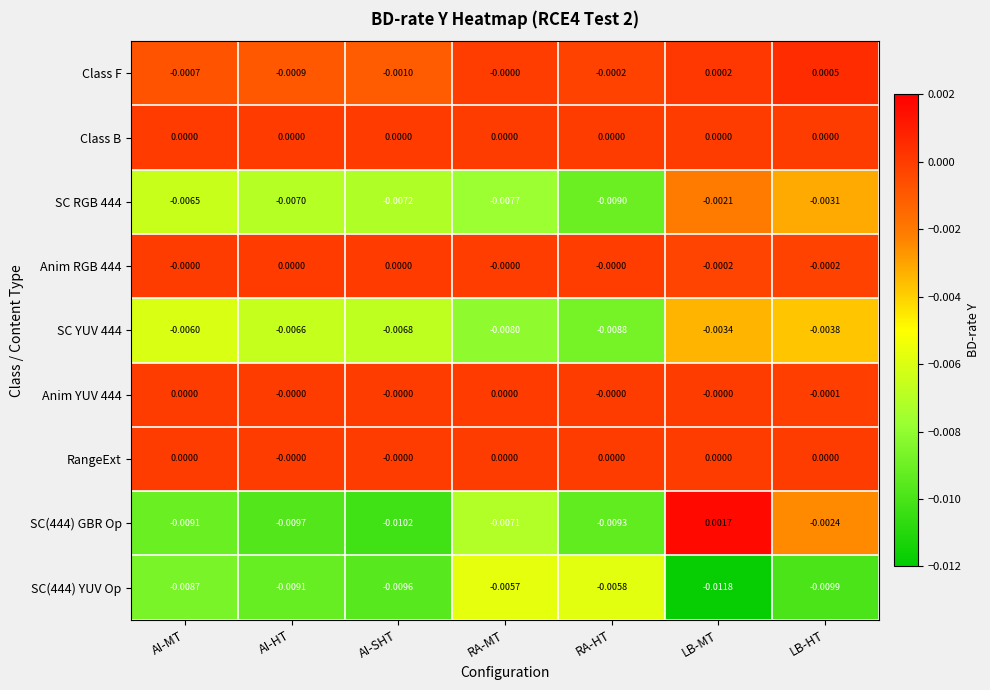

At which label is Class F closest to 0?

RA-MT